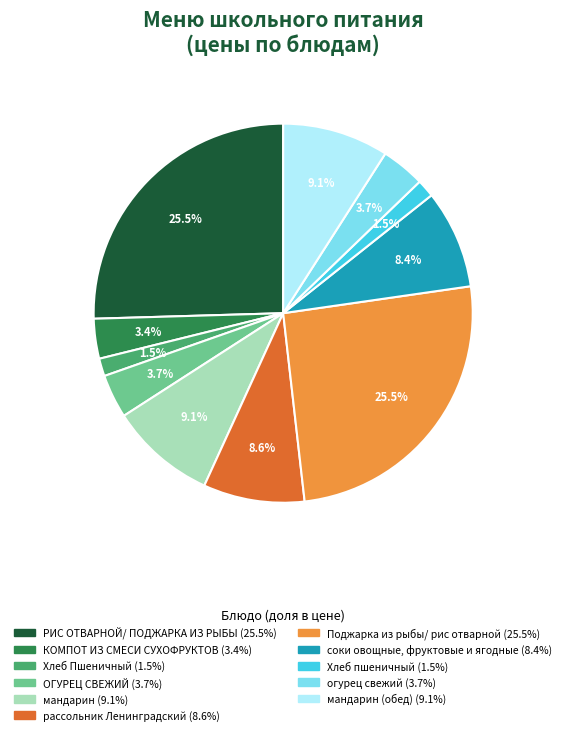

Is there a majority slice in this chart?

No